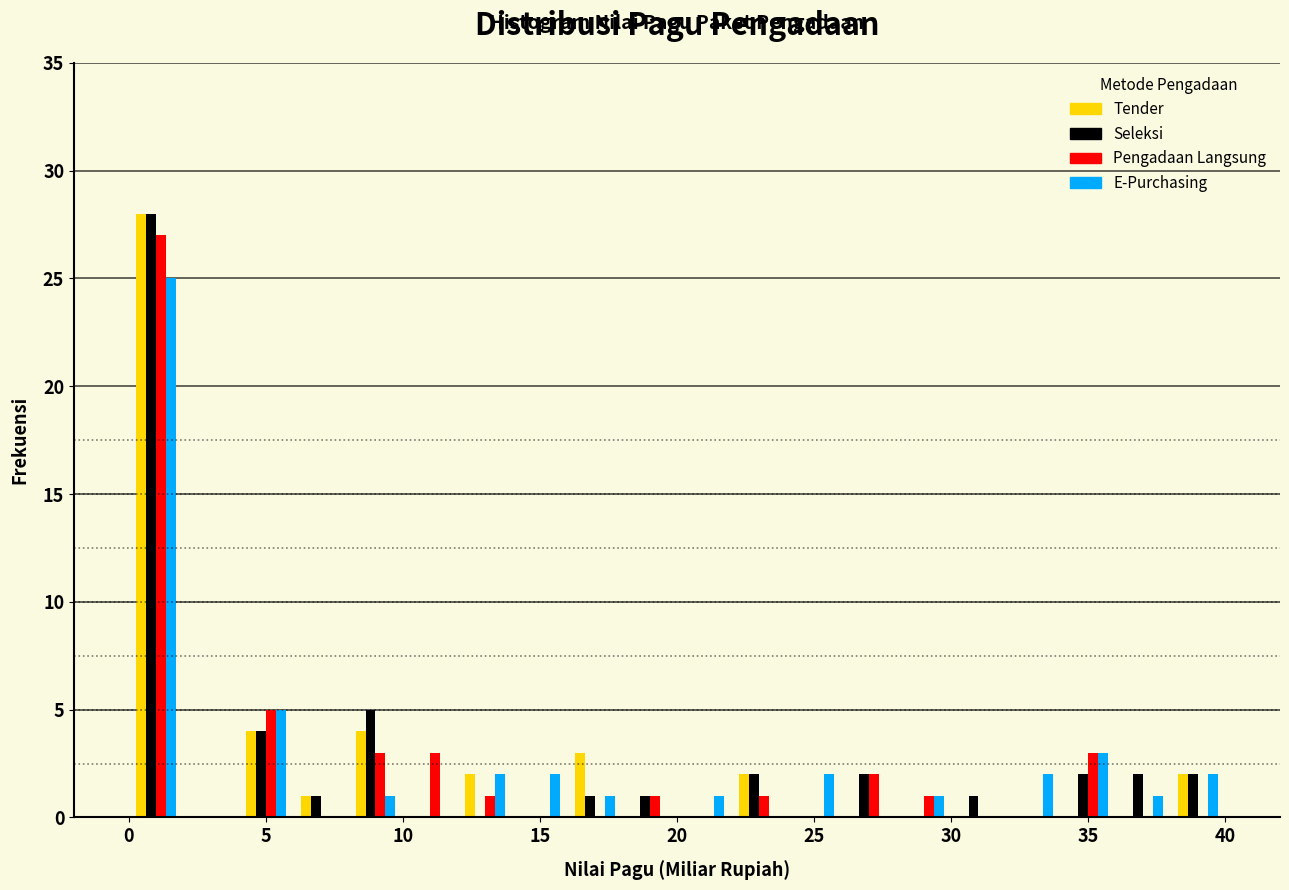

In the E-Purchasing series, which range on the x-axis has the tallest bar?

0 to 2